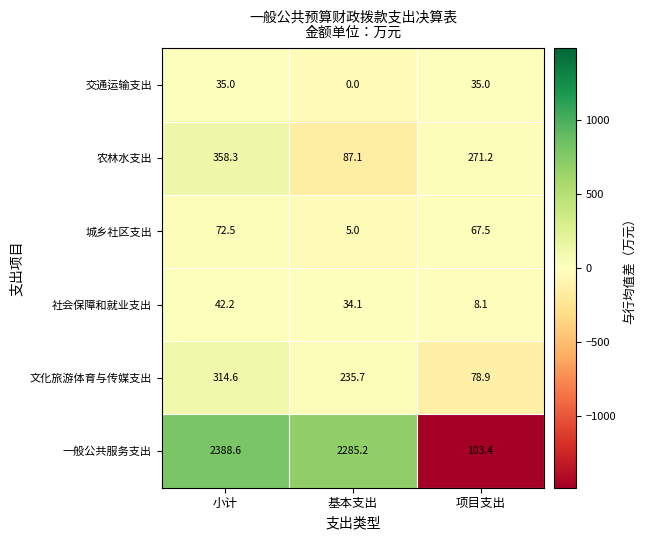

Reading left to right, what are all the values shown in this chart?

交通运输支出: 小计=35.0	基本支出=0.0	项目支出=35.0
农林水支出: 小计=358.3	基本支出=87.1	项目支出=271.2
城乡社区支出: 小计=72.5	基本支出=5.0	项目支出=67.5
社会保障和就业支出: 小计=42.2	基本支出=34.1	项目支出=8.1
文化旅游体育与传媒支出: 小计=314.6	基本支出=235.7	项目支出=78.9
一般公共服务支出: 小计=2388.6	基本支出=2285.2	项目支出=103.4